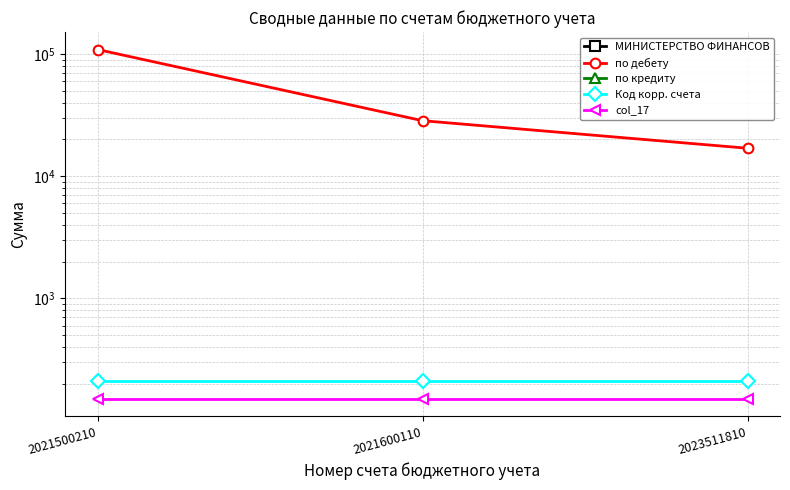

Which series changed the most between 2021600110 and 2023511810?

по дебету